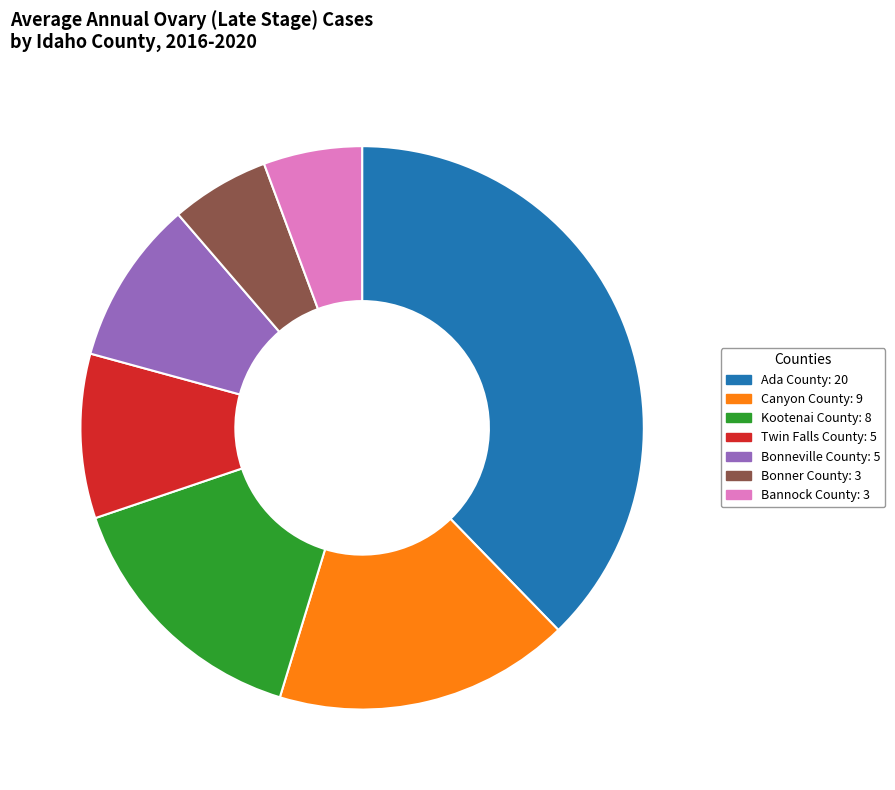

Is Bonneville County the majority of the pie?

No